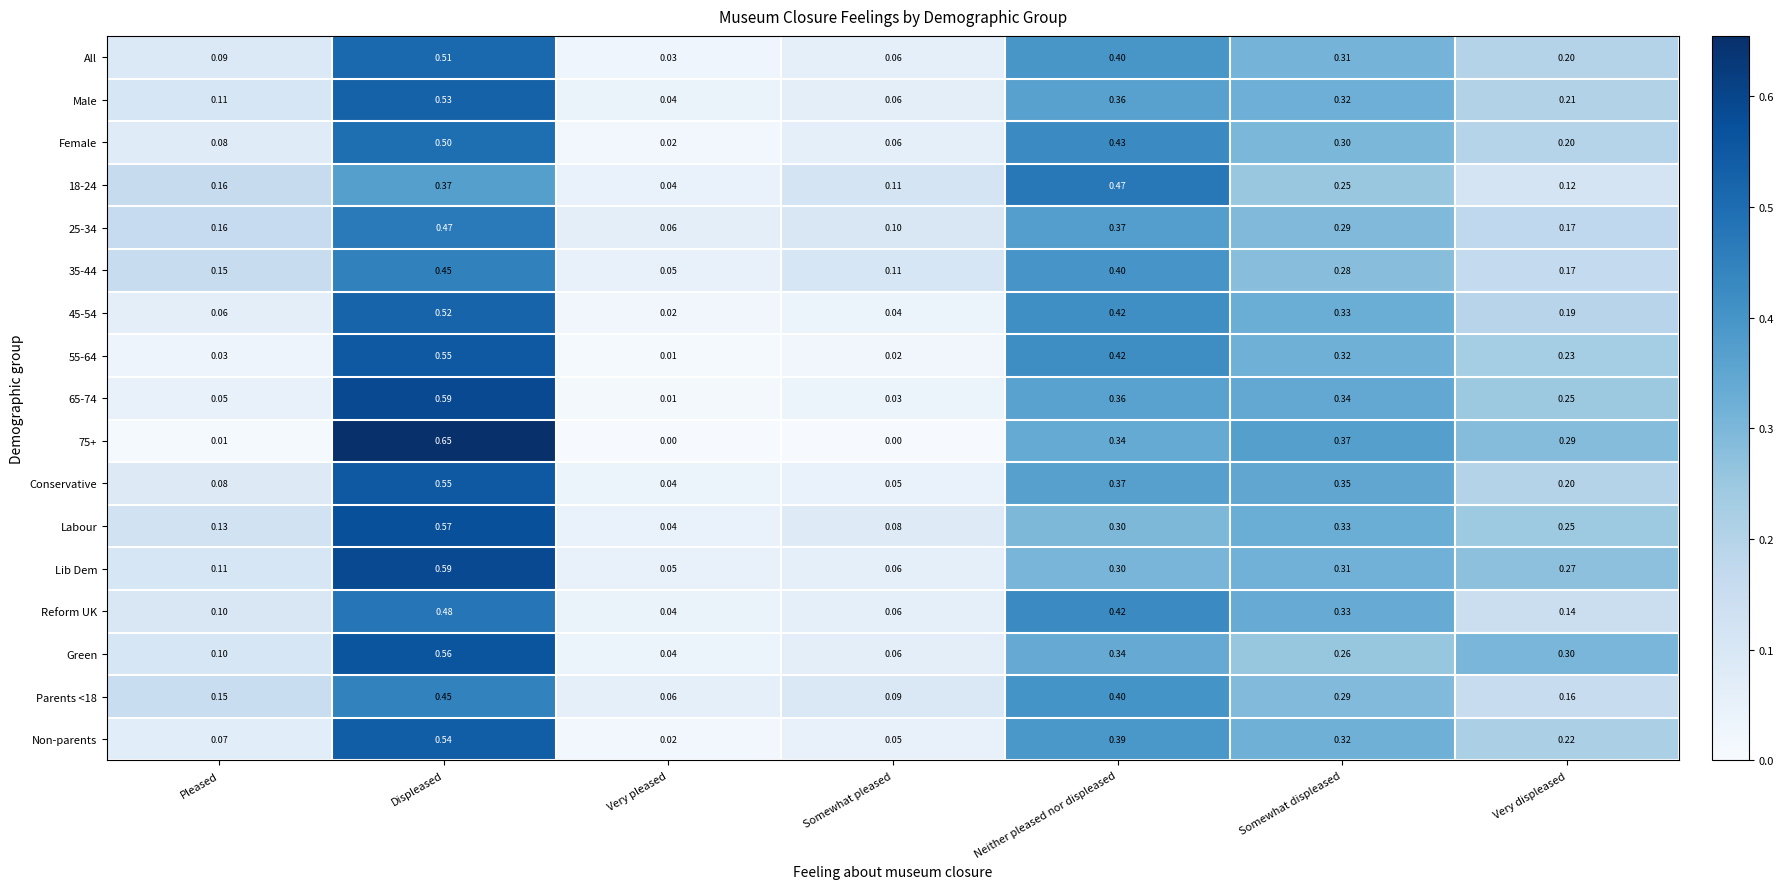

Which category has the lowest value in the 55-64 series?

Very pleased